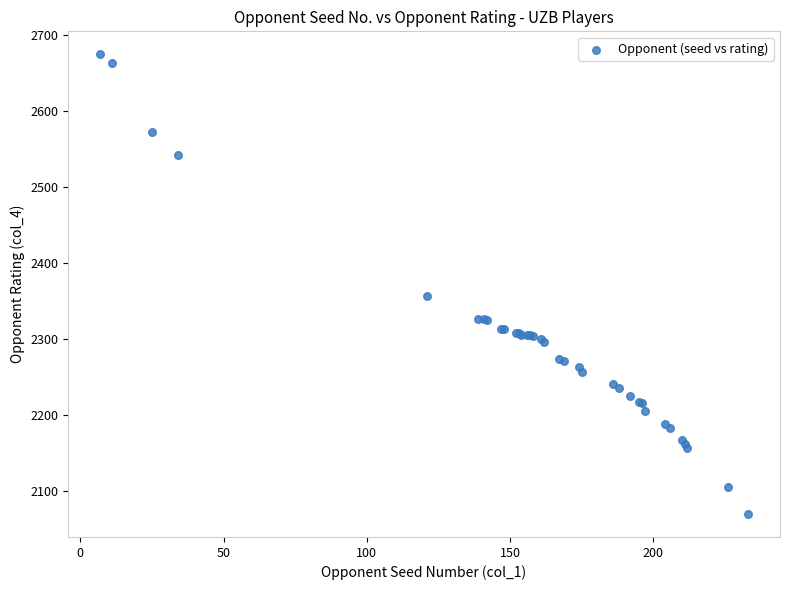

What Y value in the scatter plot is closest to 2372?

2357